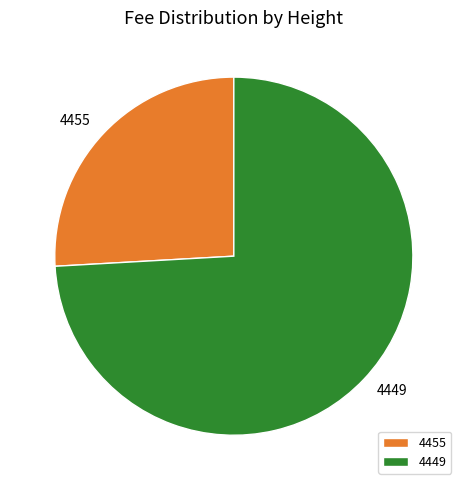

How many slices are in this pie chart?

2